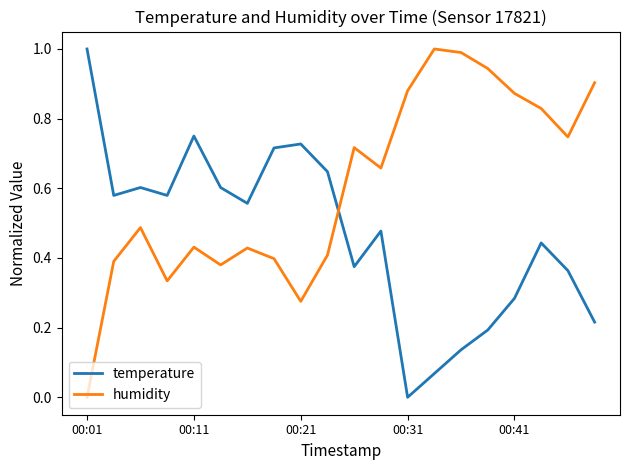

What is the difference between the maximum and minimum values in the humidity series?

1.0